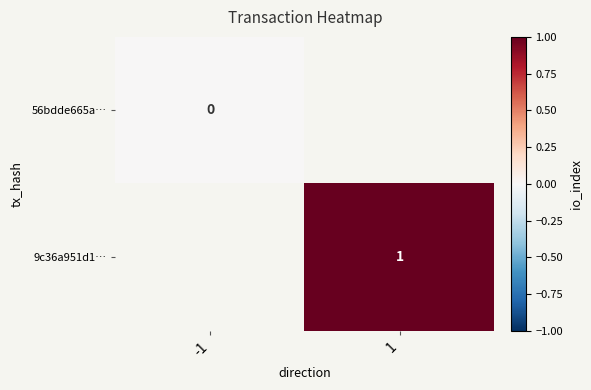

True or false: 9c36a951d1… has a value of 2 at 1.

False